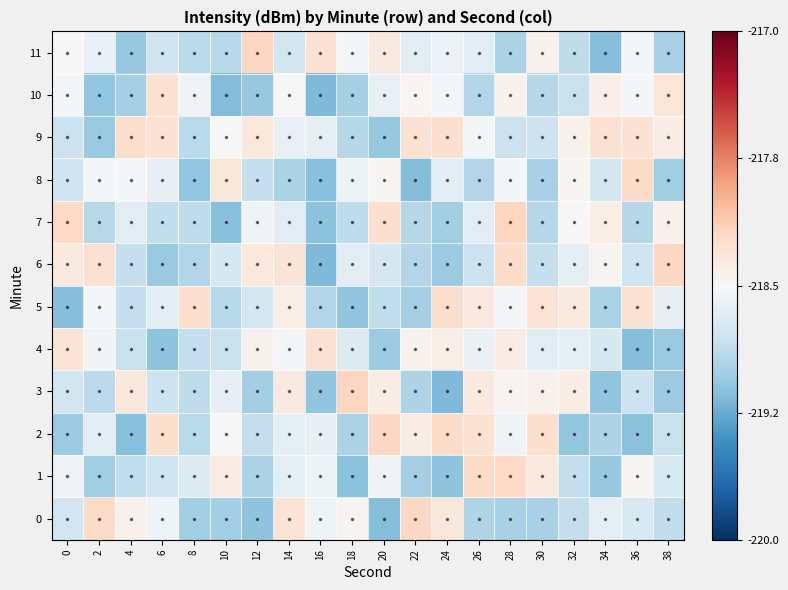

Which series has the largest total across all categories?

9